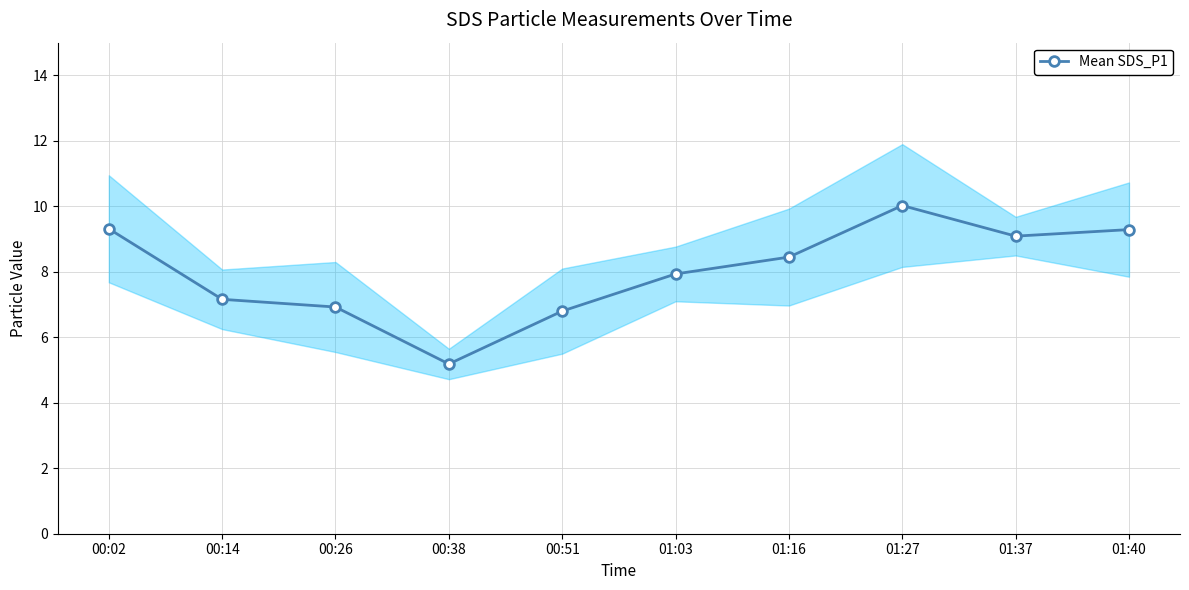

What is the sum of all values?

80.2